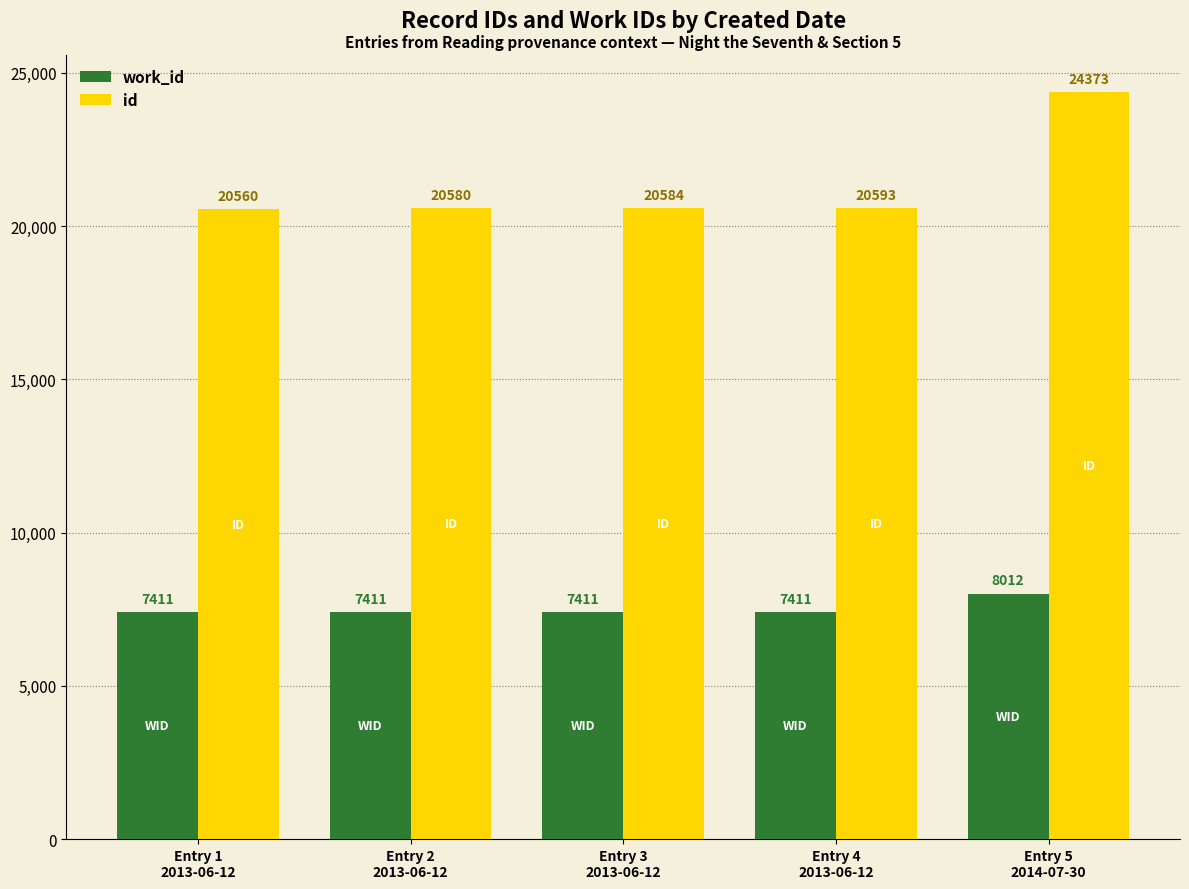

What position from the right is Entry 3
2013-06-12?

3